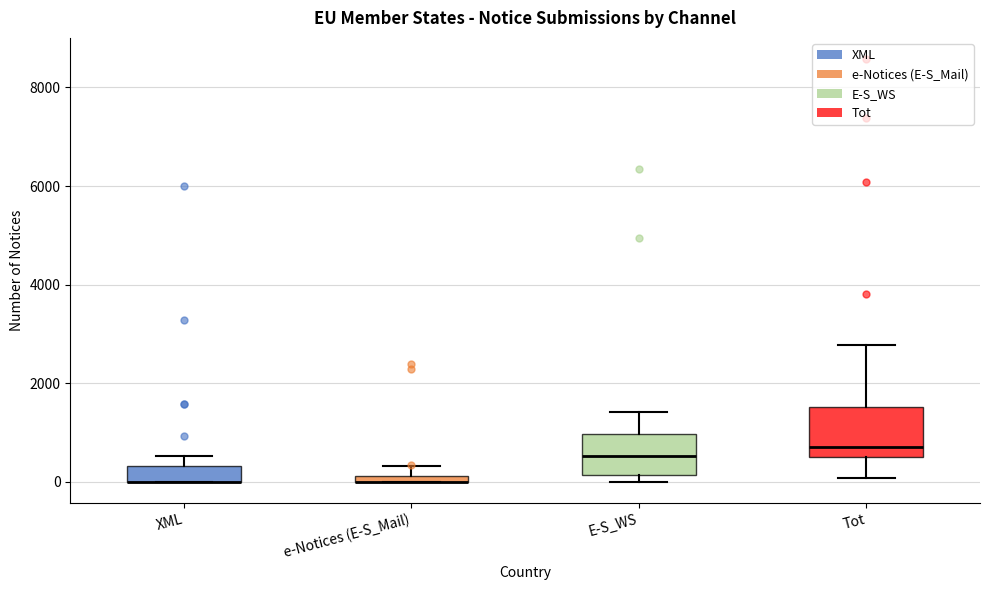

Where is the upper edge of the box for e-Notices (E-S_Mail) on the y-axis? The values are not printed on the chart, so give them approximately, as read against the axis.

200